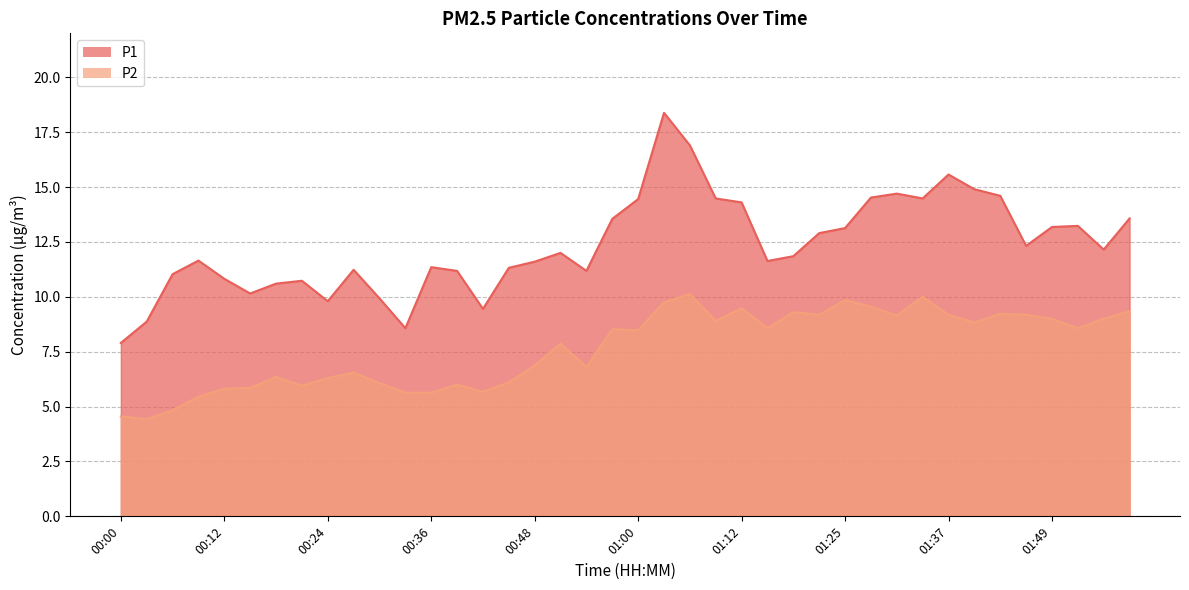

Between 00:12 and 00:45, which series saw the biggest shift?

P1